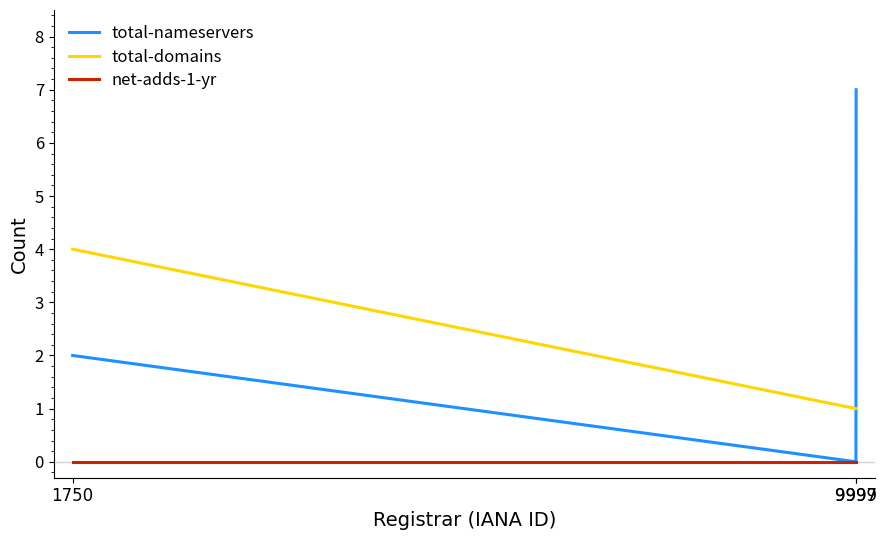

Which series has the largest total across all categories?

total-nameservers